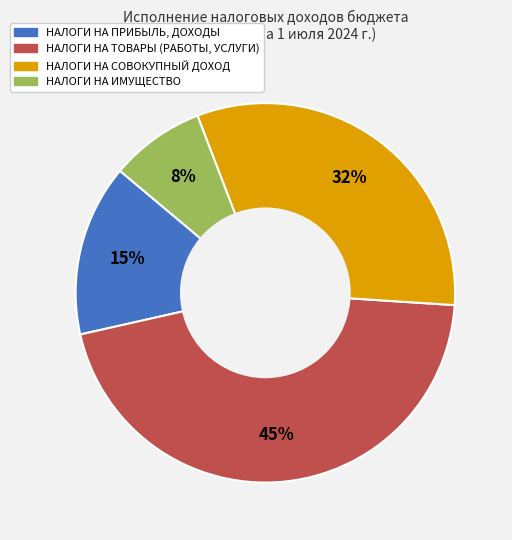

Which slice is the smallest?

НАЛОГИ НА ИМУЩЕСТВО